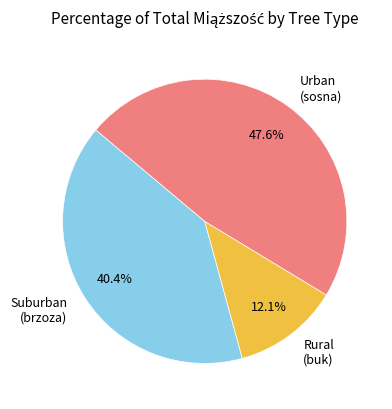

How many slices are in this pie chart?

3